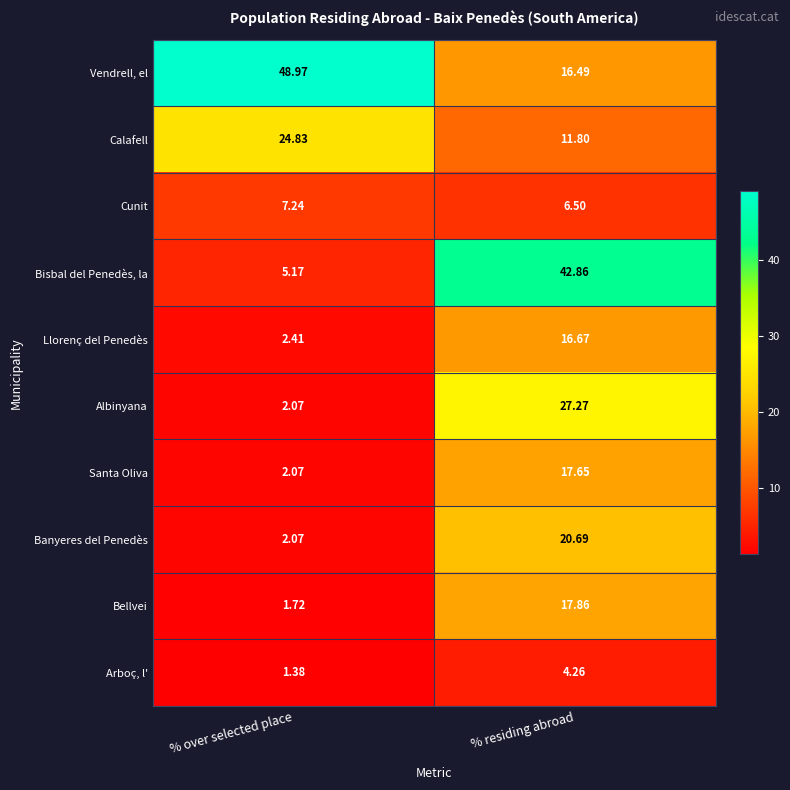

Rank the series by their maximum value, from highest to lowest.

Vendrell, el, Bisbal del Penedès, la, Albinyana, Calafell, Banyeres del Penedès, Bellvei, Santa Oliva, Llorenç del Penedès, Cunit, Arboç, l'